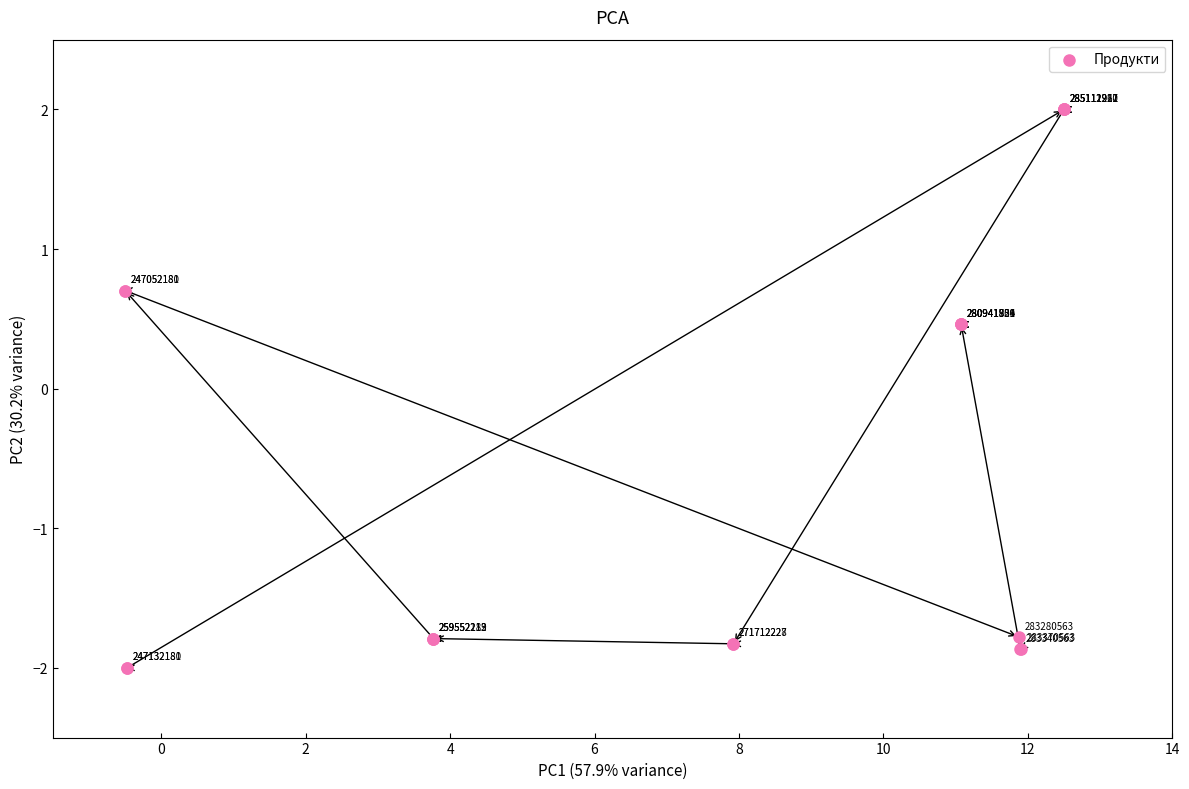

What Y value in the scatter plot is closest to 0?

0.5